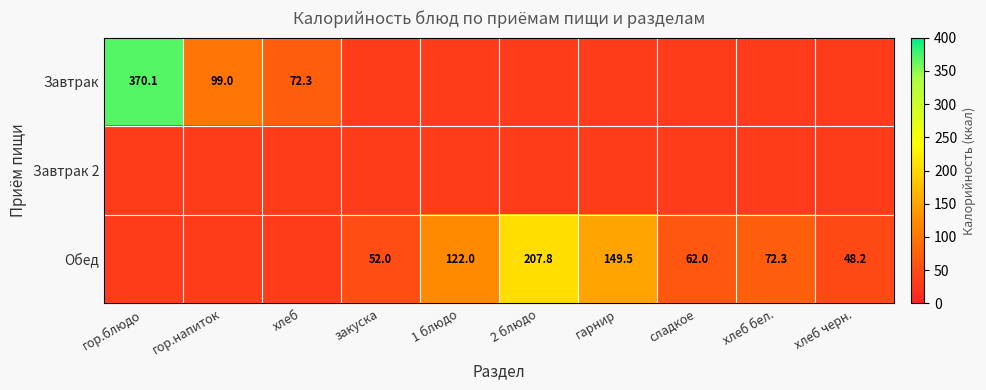

What is the approximate value of Обед at сладкое?

62.0